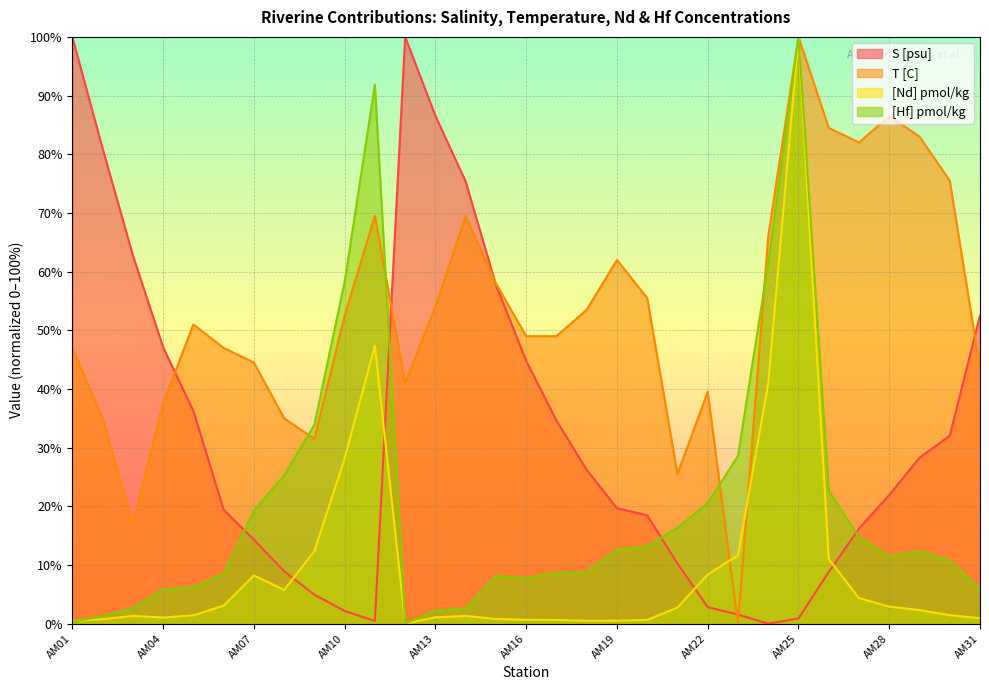

At which label is S [psu] closest to 50?

AM31